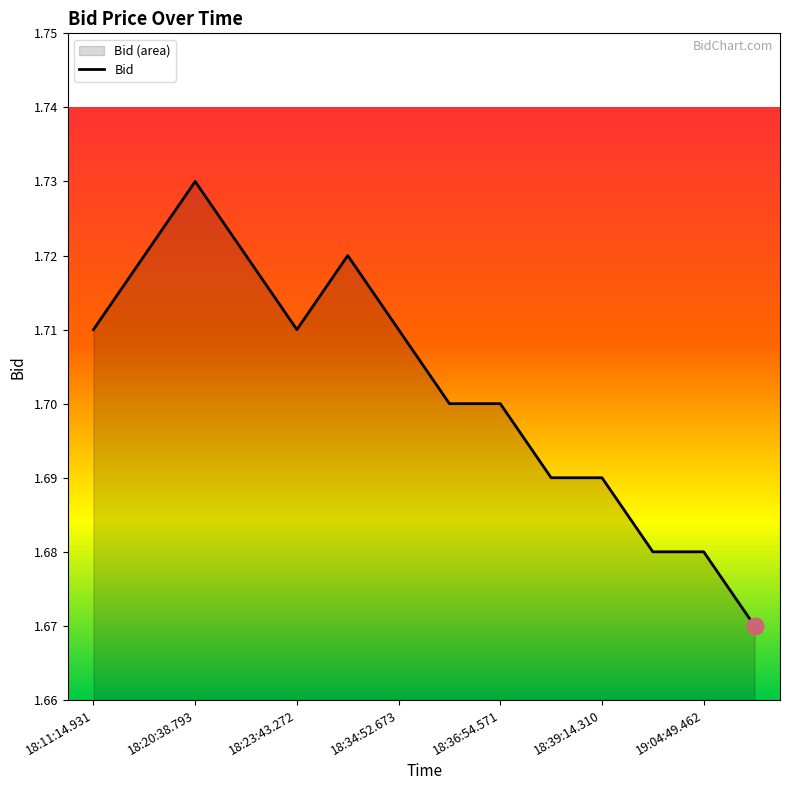

List the labels in order of value, largest first.

18:20:38.793, 18:19:28.229, 18:22:39.882, 18:25:14.234, 18:11:14.931, 18:23:43.272, 18:34:52.673, 18:35:12.081, 18:36:54.571, 18:37:05.973, 18:39:14.310, 18:50:43.715, 19:04:49.462, 19:08:57.773